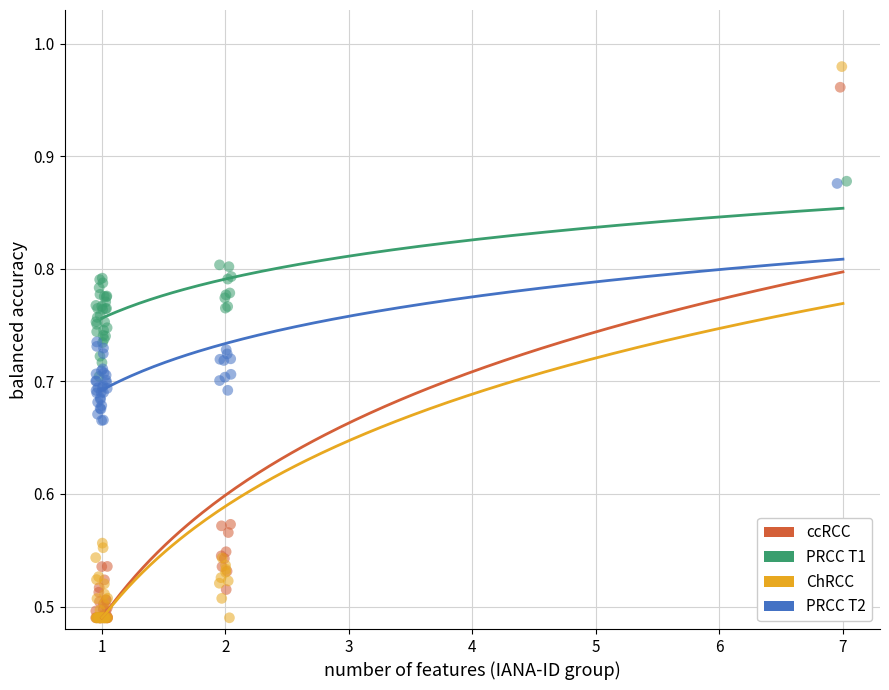

Which series contains the highest Y value?

ChRCC